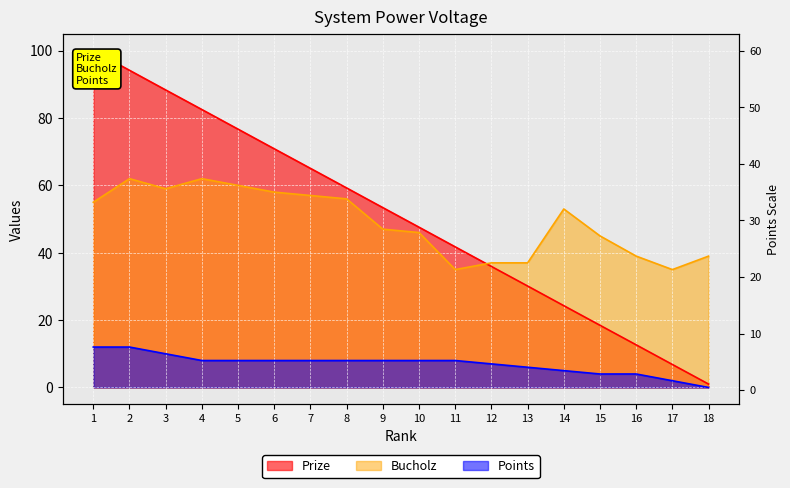

The value of Points at 3 is 17.7. True or false?

False